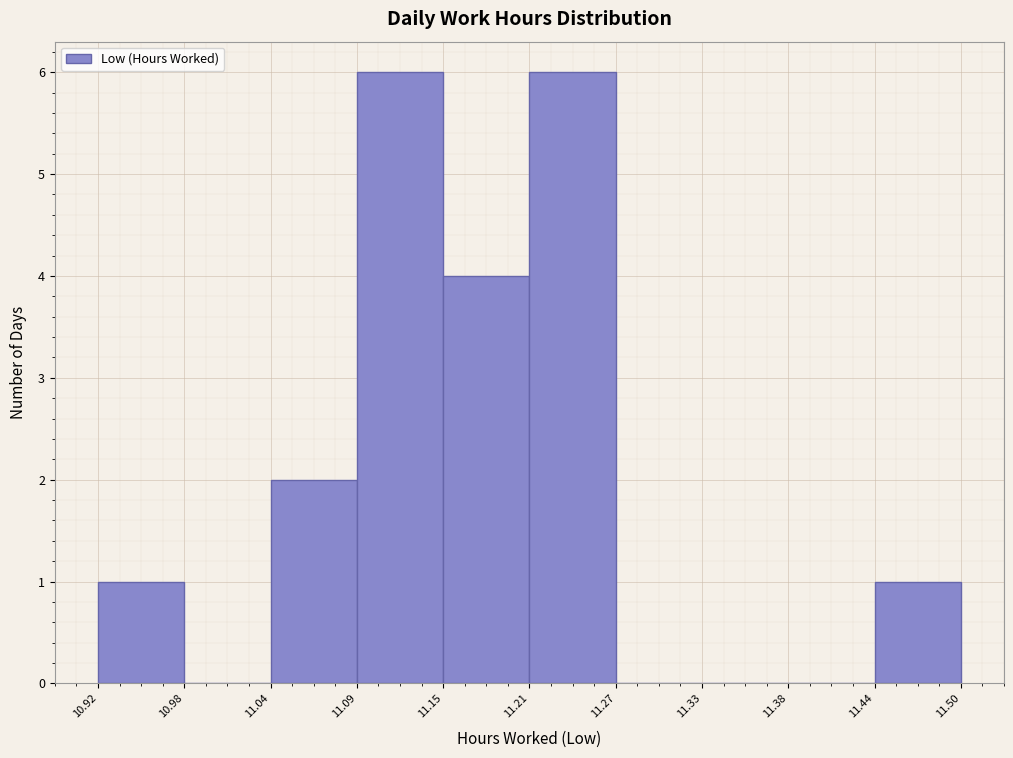

Reading left to right, list every bar in this chart as the range it spans on the x-axis followed by its height. The values are not printed on the chart, so give them approximately, as read against the axis.

10.92 to 10.98: 1
10.98 to 11.04: 0
11.04 to 11.09: 2
11.09 to 11.15: 6
11.15 to 11.21: 4
11.21 to 11.27: 6
11.27 to 11.33: 0
11.33 to 11.38: 0
11.38 to 11.44: 0
11.44 to 11.50: 1